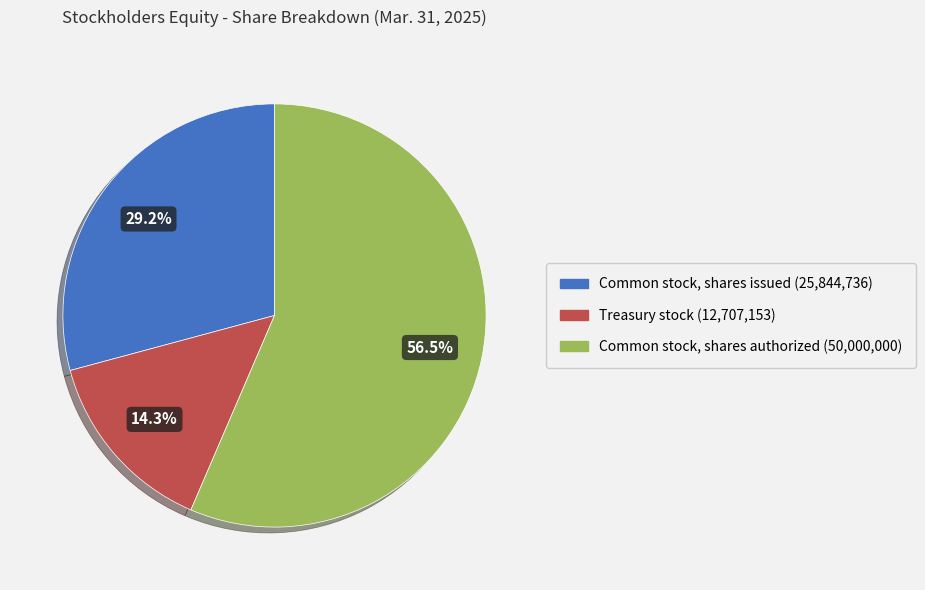

Is Treasury stock the majority of the pie?

No